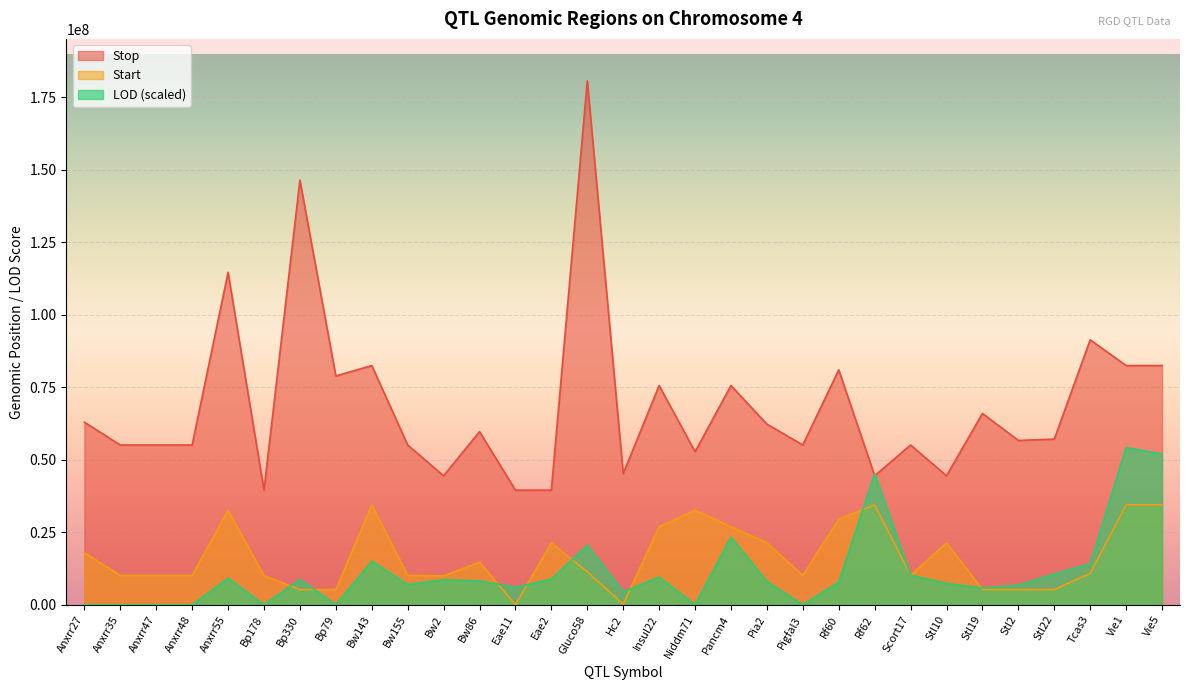

Which series has the largest total across all categories?

Stop